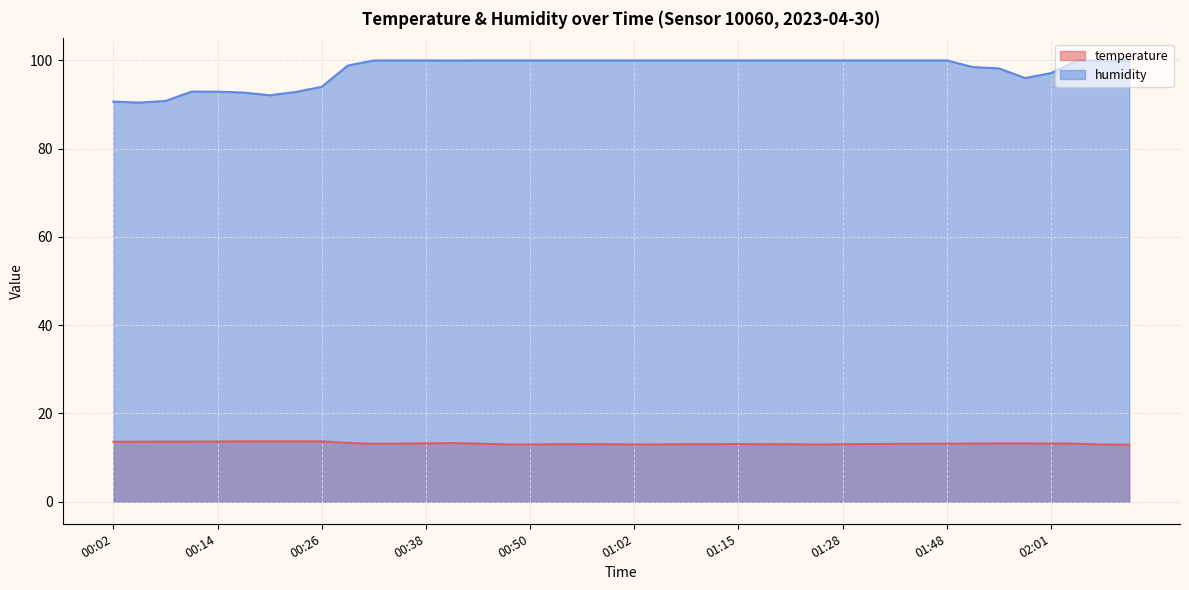

The value of humidity at 01:21 is 100.0. True or false?

True